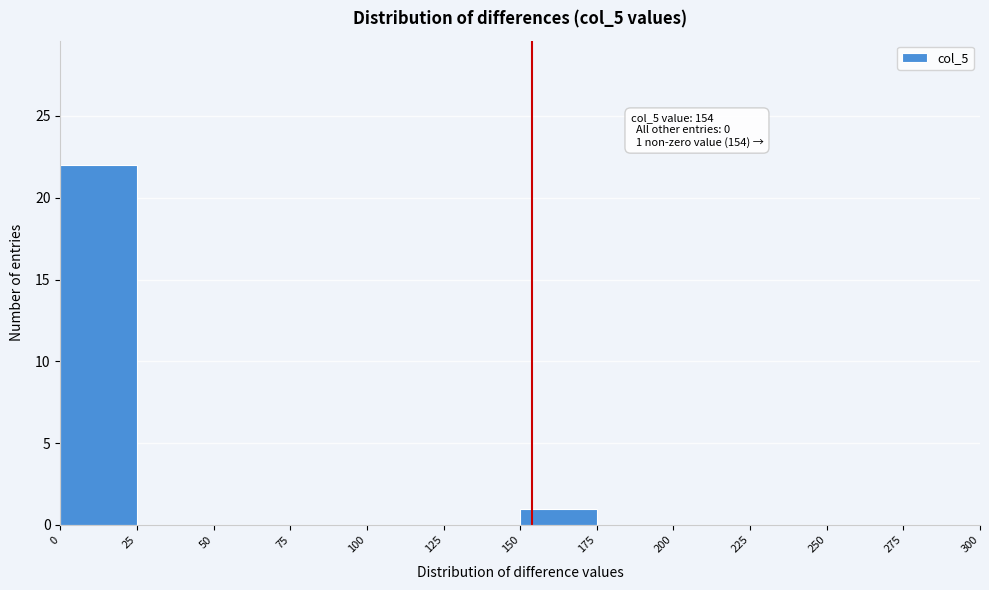

Which range on the x-axis has the tallest bar?

0 to 25